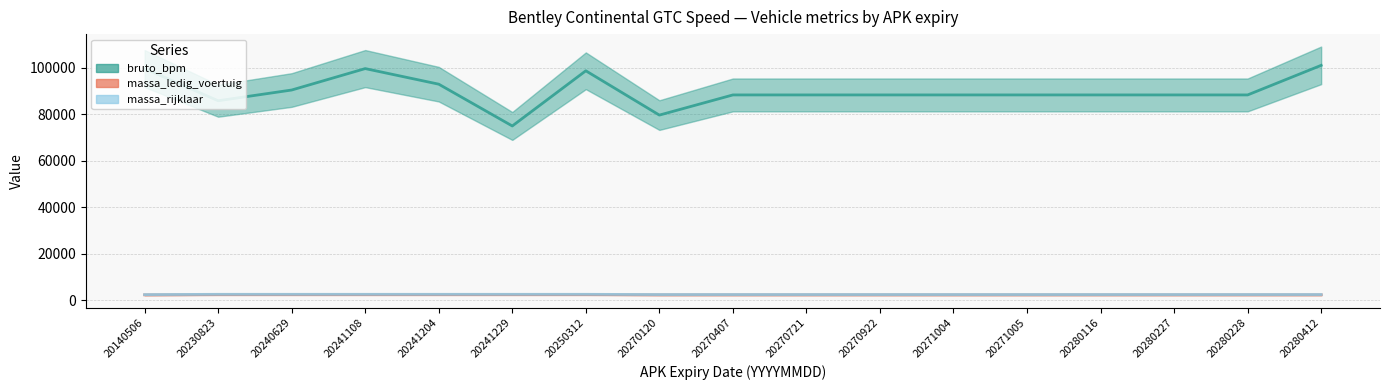

At 09JPF8, list the series in order from smallest to largest.

massa_ledig_voertuig, massa_rijklaar, bruto_bpm